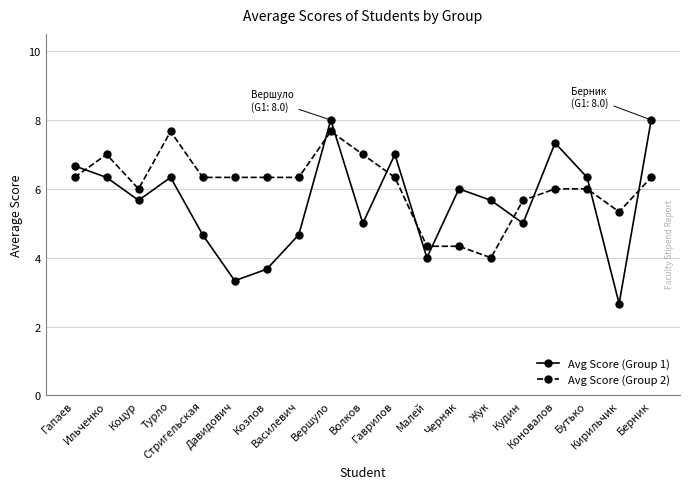

At which category is the sum across all series the highest?

Вершуло